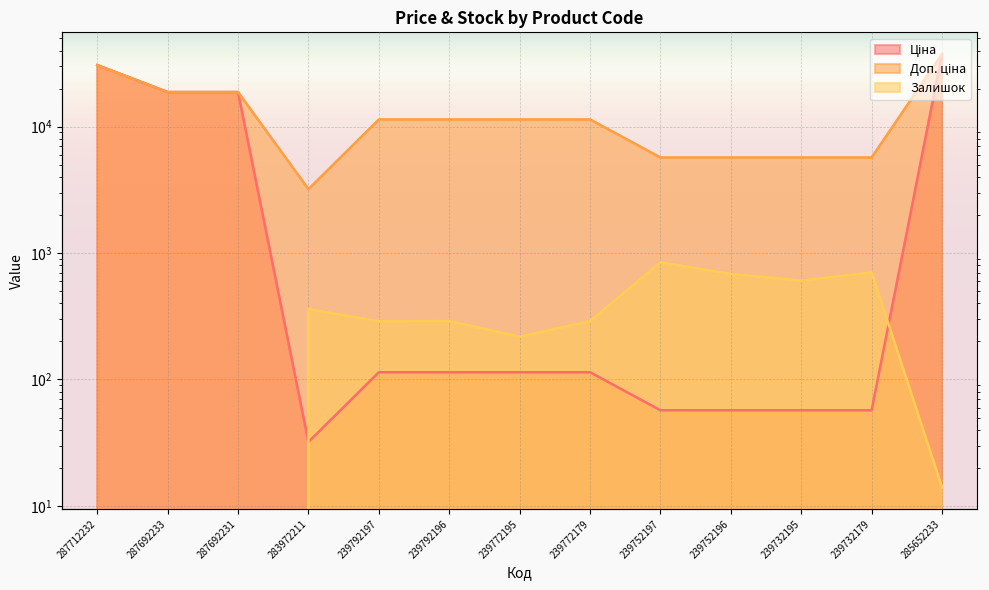

True or false: Ціна and Доп. ціна cross at least once.

False